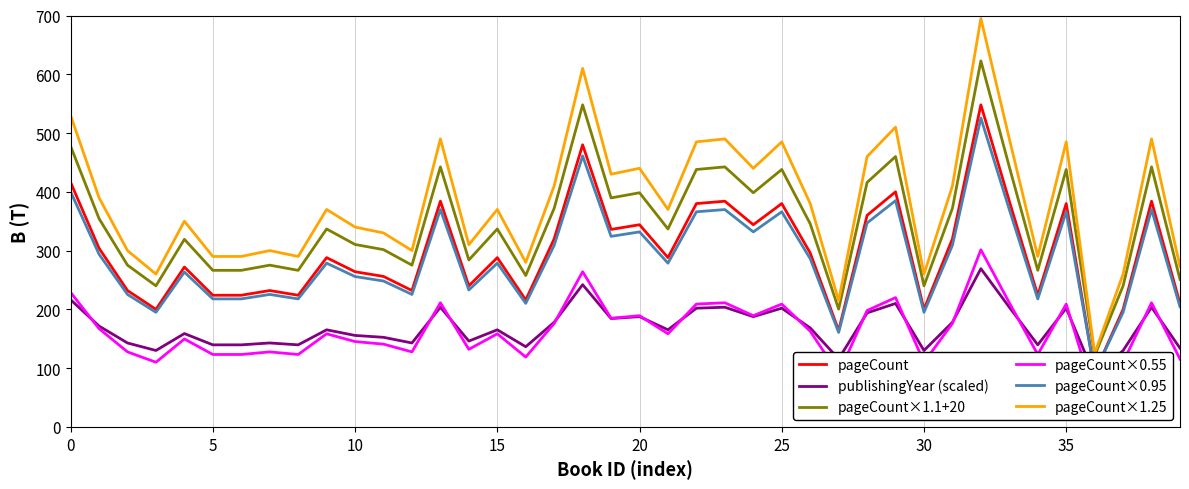

True or false: pageCount×1.1+20 and pageCount×0.55 cross at least once.

False